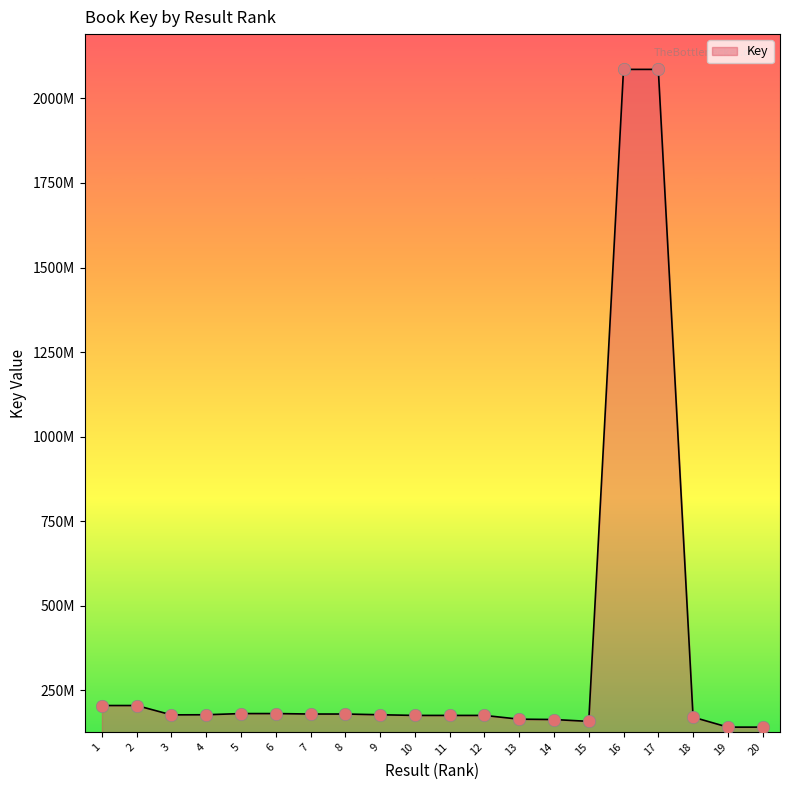

Which has a higher value, 9 or 12?

9